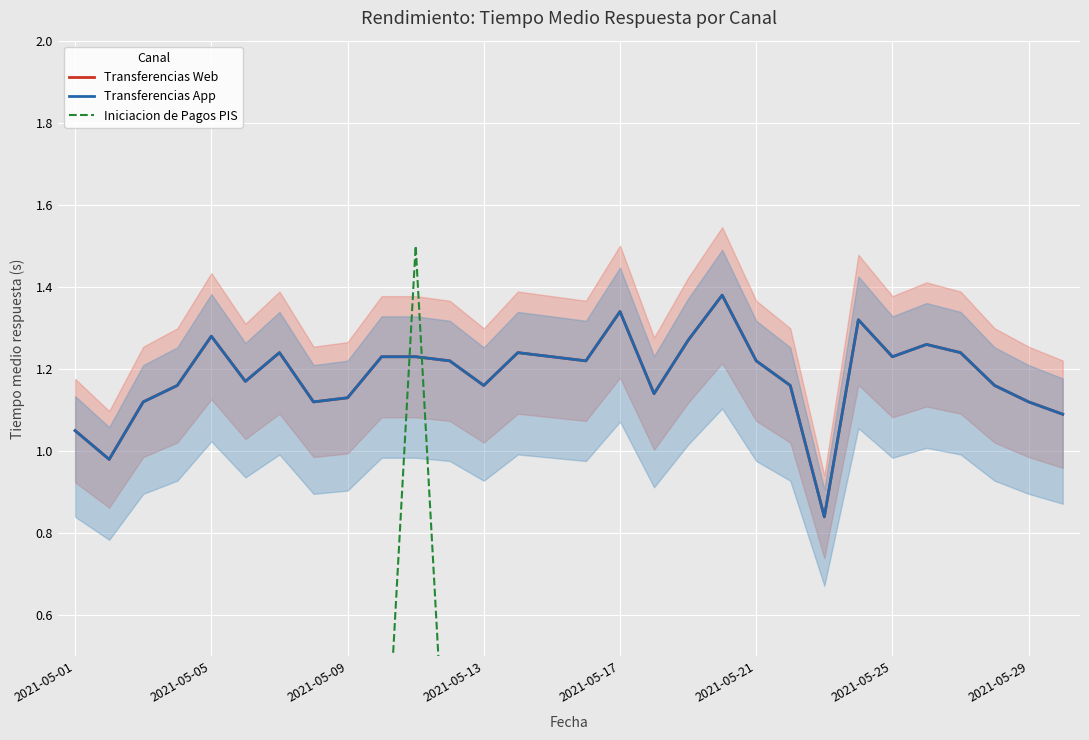

Count the number of categories in the chart.

30